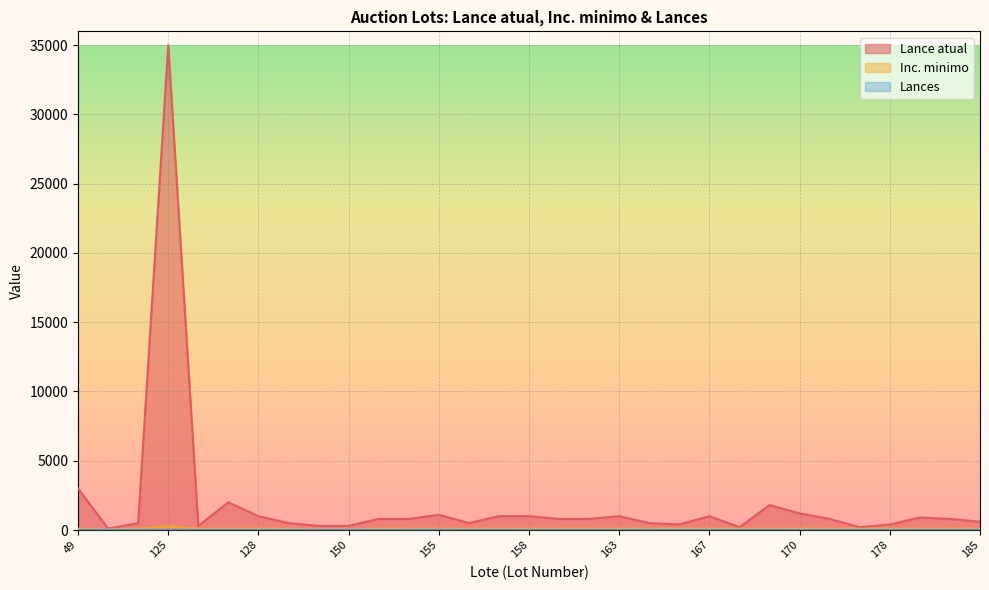

The Lances series shows 1 at 170. True or false?

False